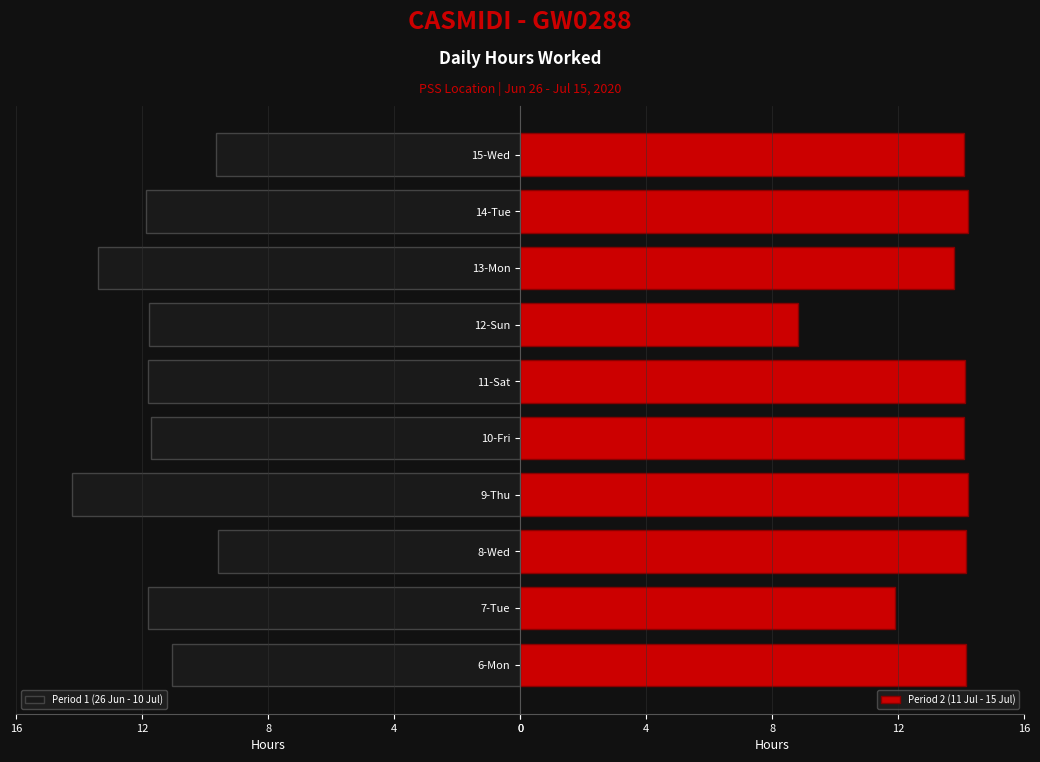

What is the difference between the maximum and second lowest values in the Period 1 (26 Jun - 10 Jul) series?

4.6